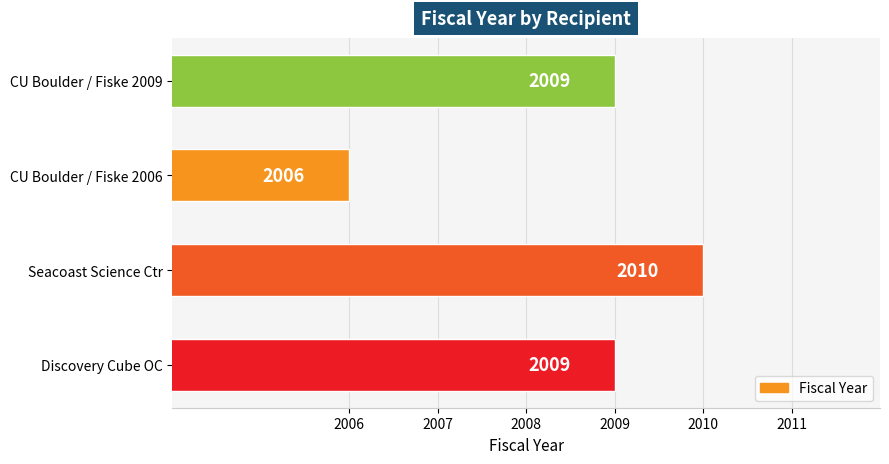

How many data points are less than 2009?

1